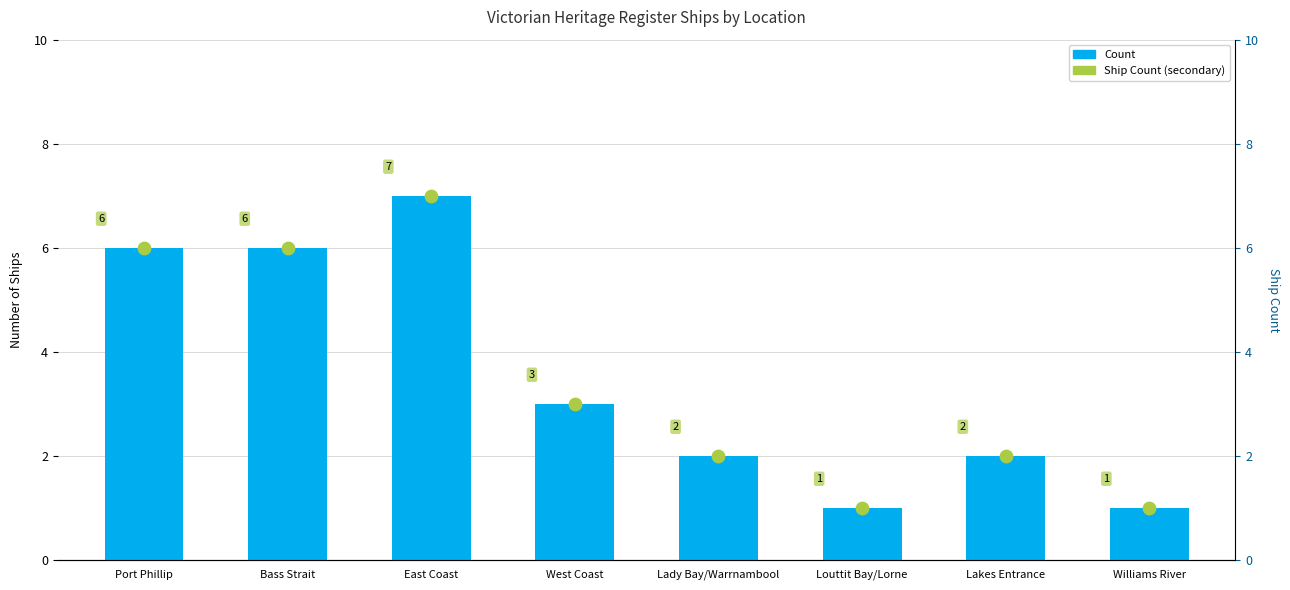

Which series has the largest total across all categories?

Count